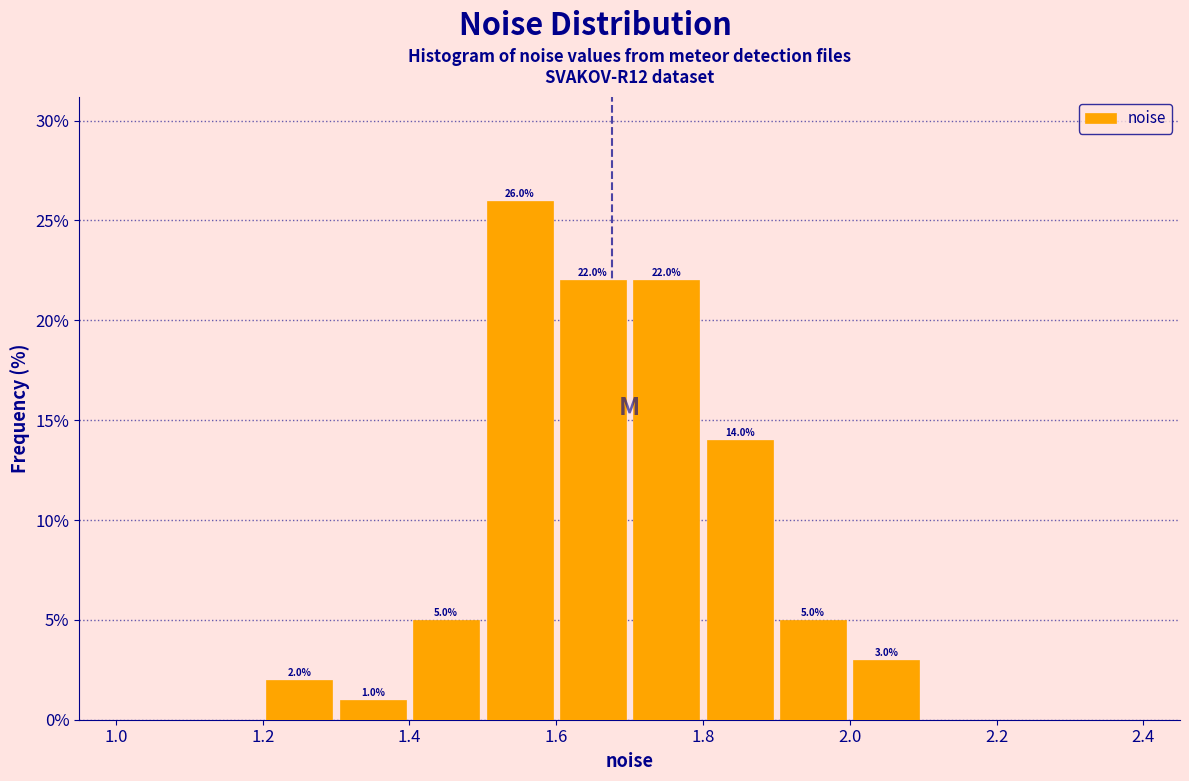

Which range on the x-axis has the tallest bar?

1.5 to 1.6